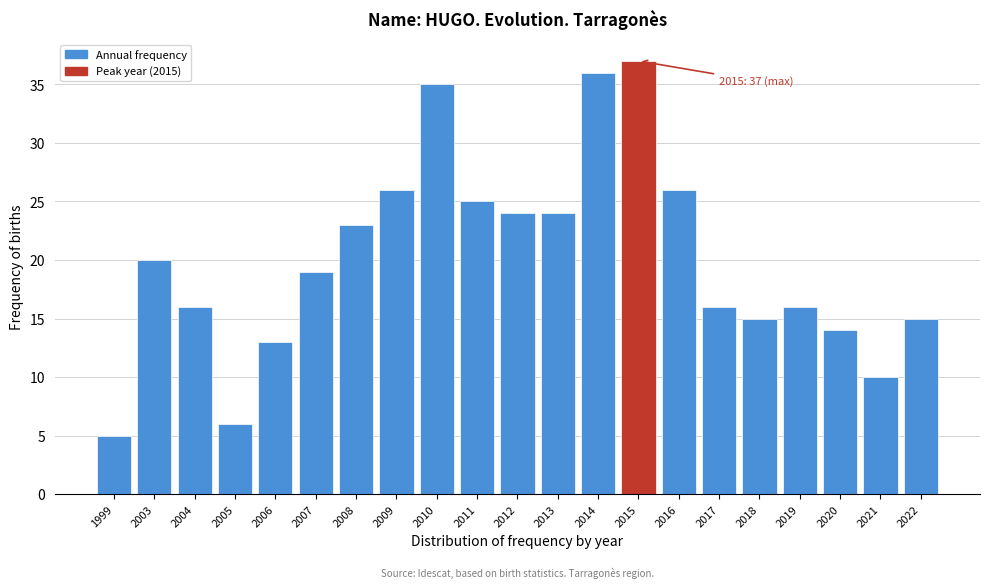

Reading right to left, what are all the values shown in this chart?

2022=15	2021=10	2020=14	2019=16	2018=15	2017=16	2016=26	2015=37	2014=36	2013=24	2012=24	2011=25	2010=35	2009=26	2008=23	2007=19	2006=13	2005=6	2004=16	2003=20	1999=5